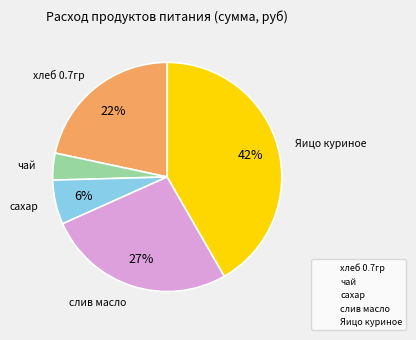

Which slice is the largest?

Яицо куриное